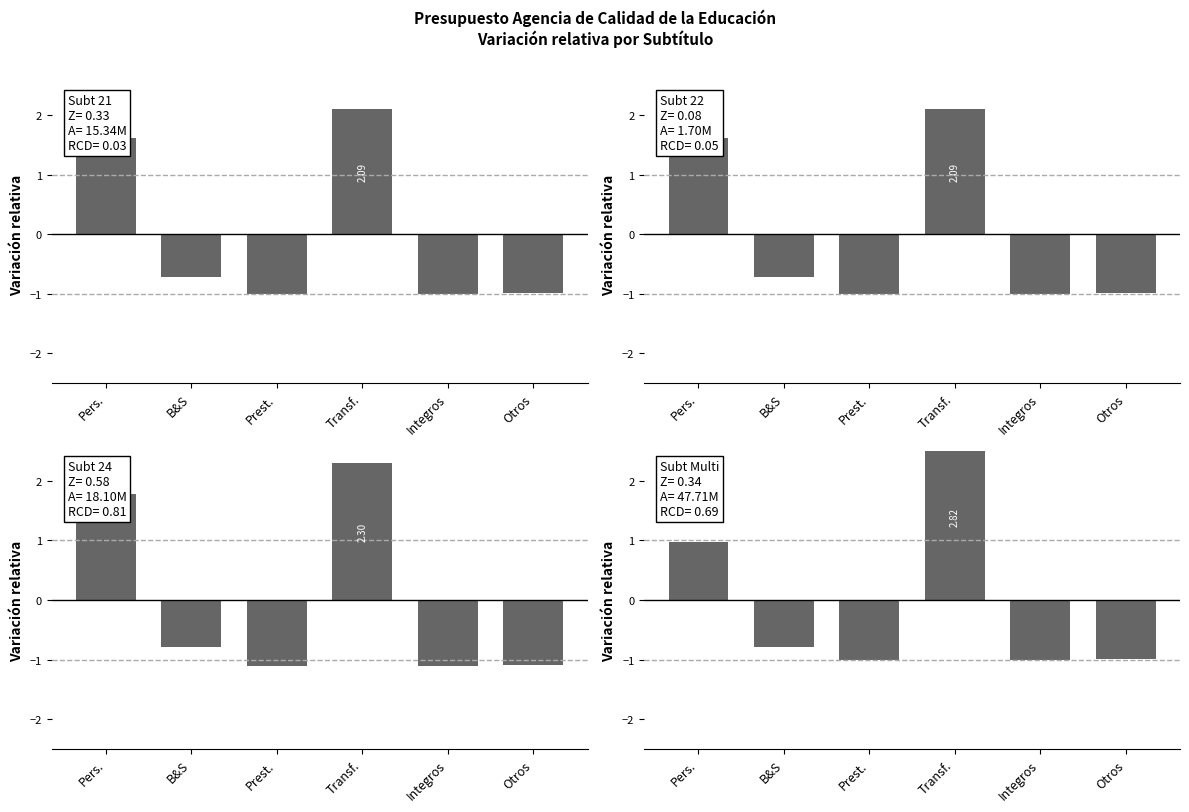

How many series are shown in this chart?

4